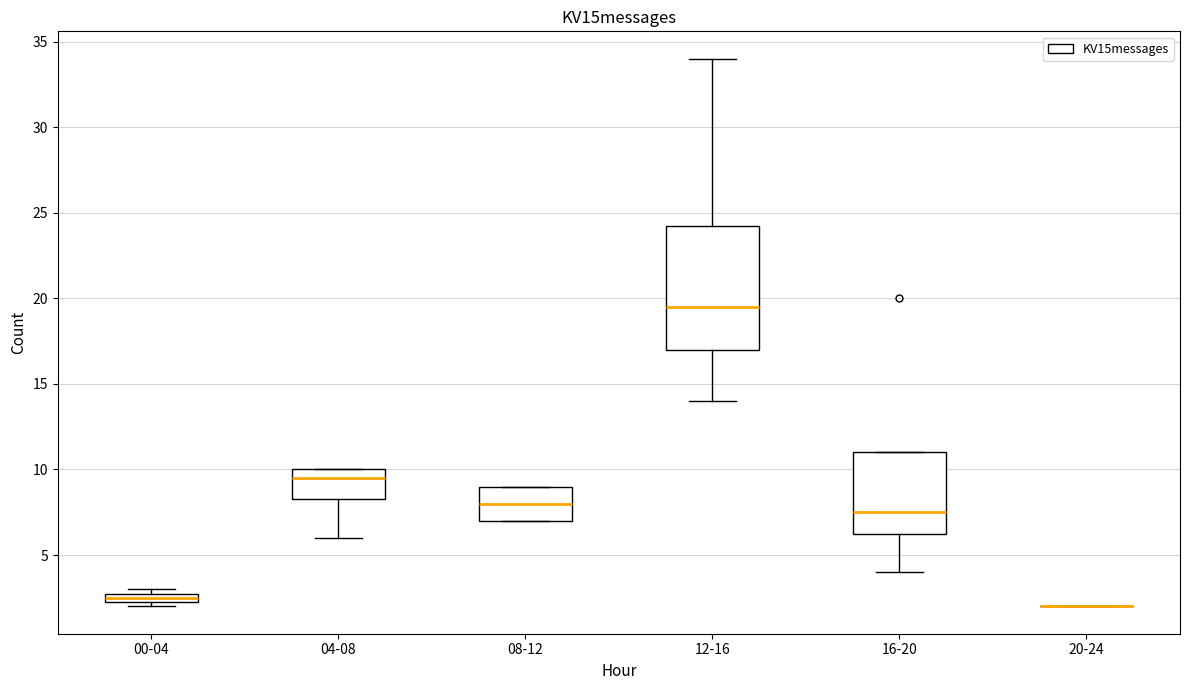

Comparing the boxes themselves (not the whiskers), which one is the tallest?

12-16